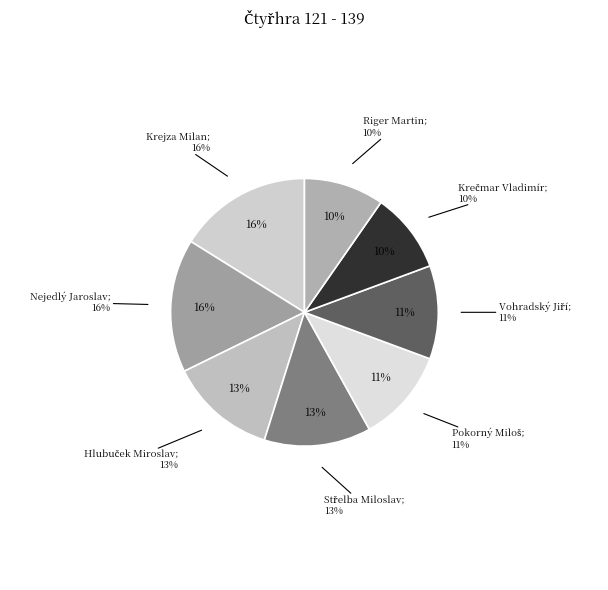

To the nearest percent, what percentage of the pie is Vohradský Jiří?

11%